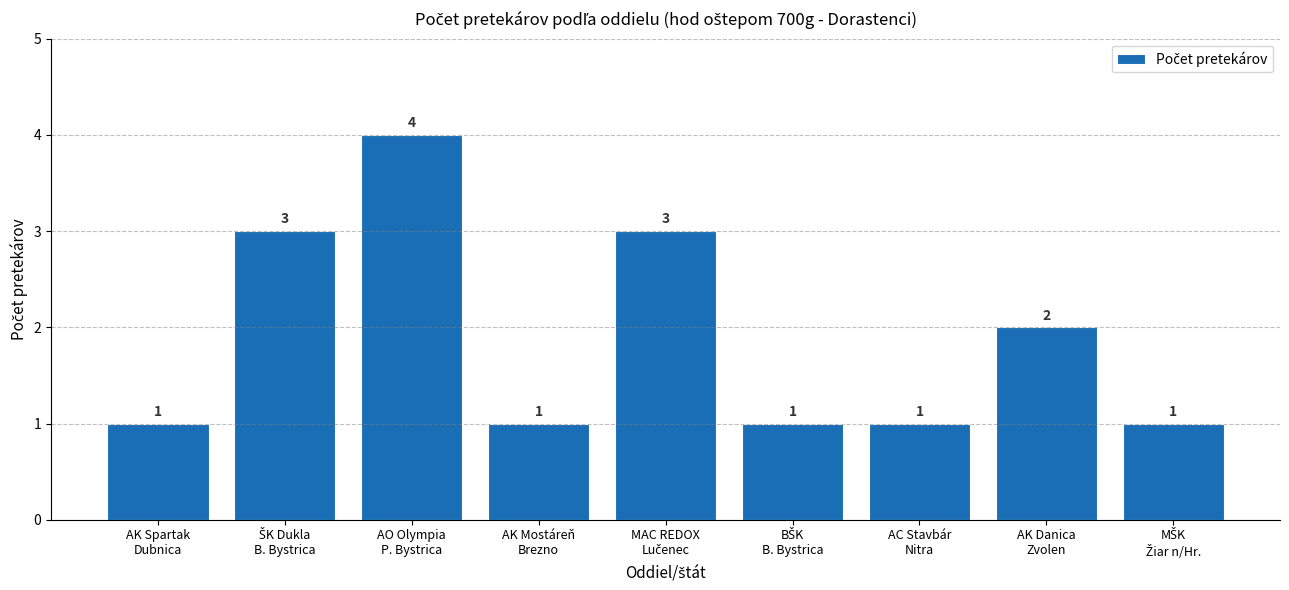

What is the greatest value displayed?

4